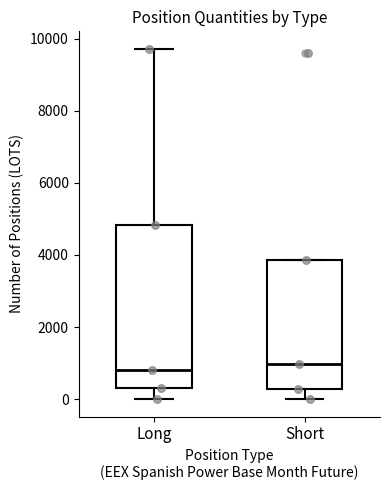

Reading left to right, read every box against the y-axis: the position of its median line, the range the box covers, and the ends of its whiskers. The values are not printed on the chart, so give them approximately, as read against the axis.

Long: median 800, box 400 to 4800, whiskers 0 to 9800
Short: median 1000, box 200 to 3800, whiskers 0 to 3800